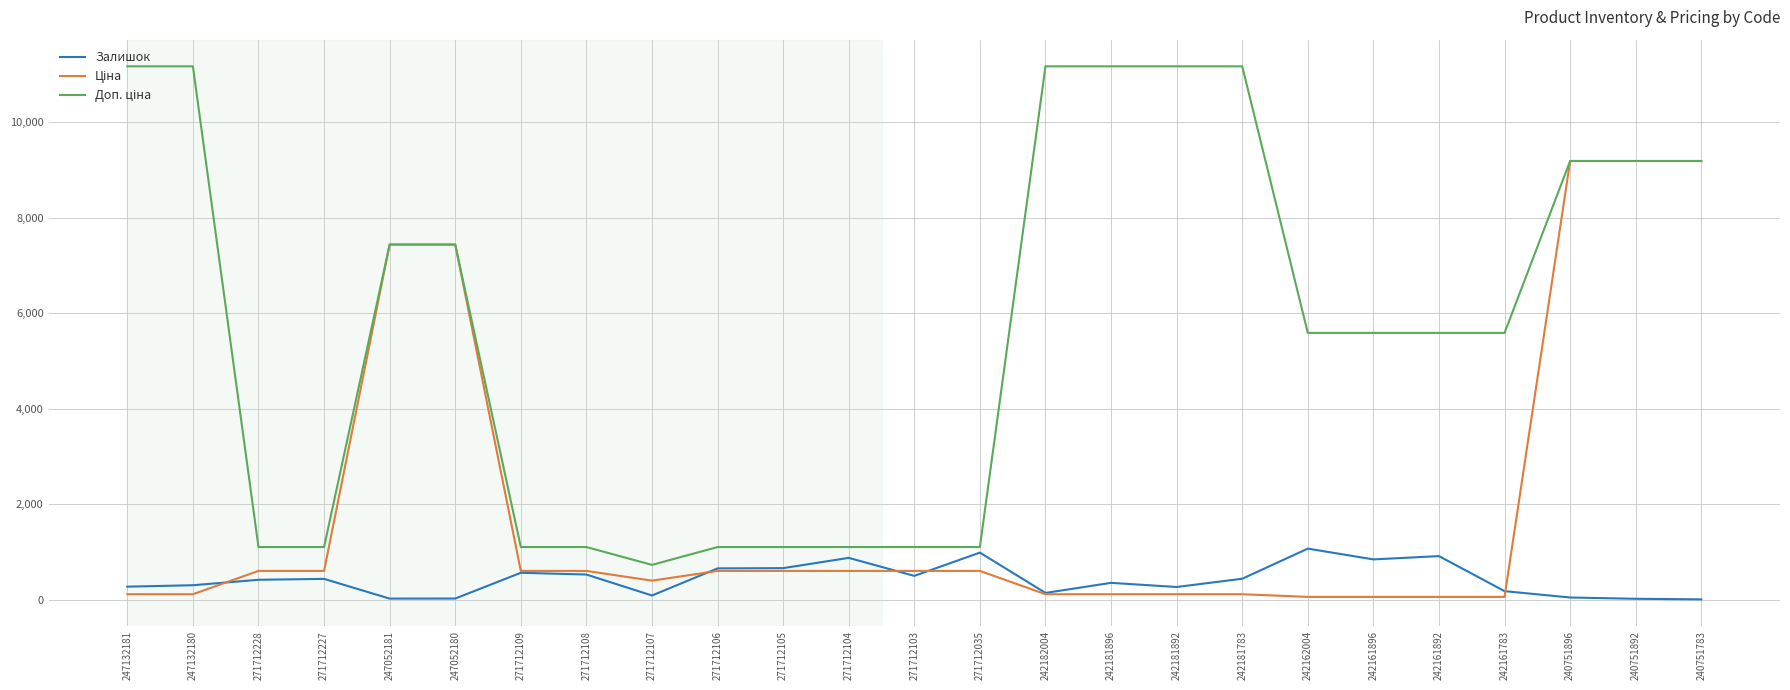

What is the greatest value displayed?

11169.0